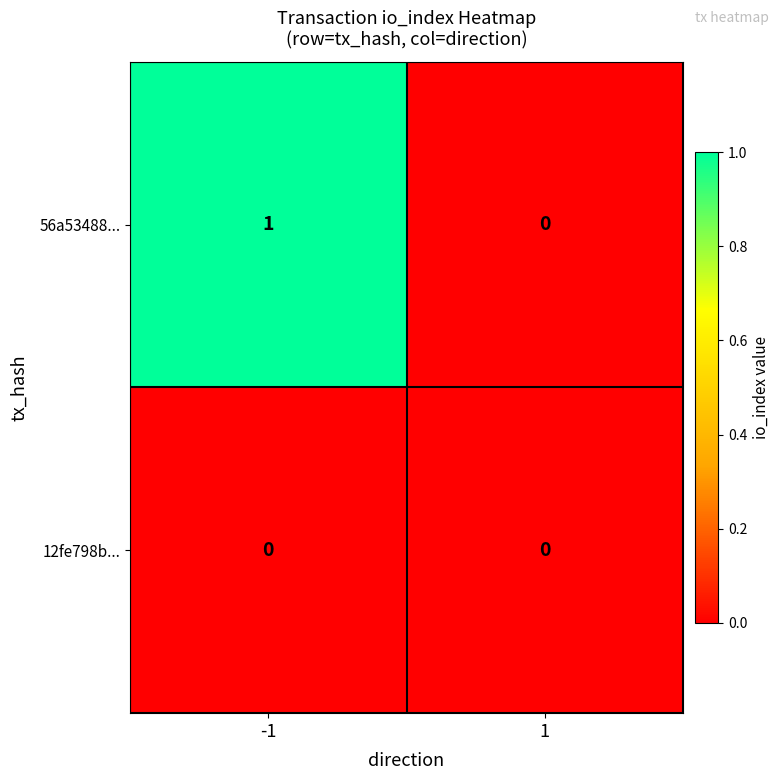

The value of 56a53488... at 1 is 0. True or false?

True